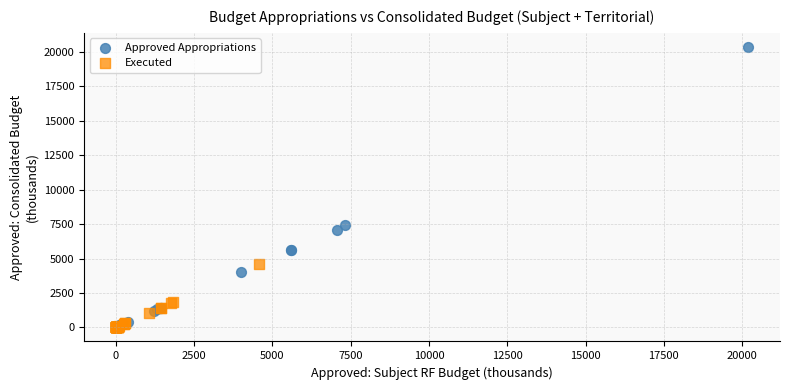

Which series has the widest spread of Y values?

Approved Appropriations